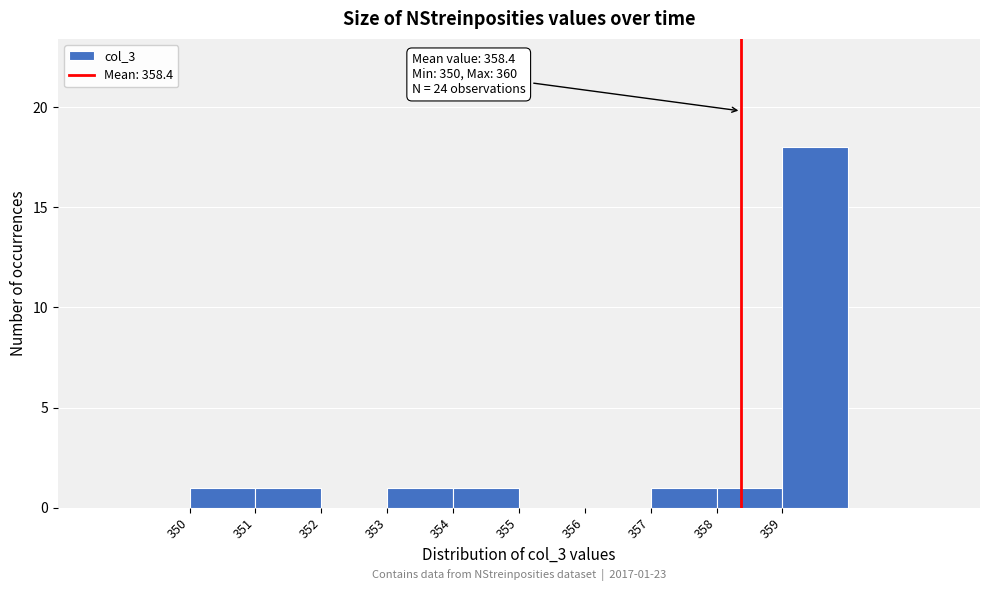

Over which range of the x-axis is the bar tallest?

359 to 360